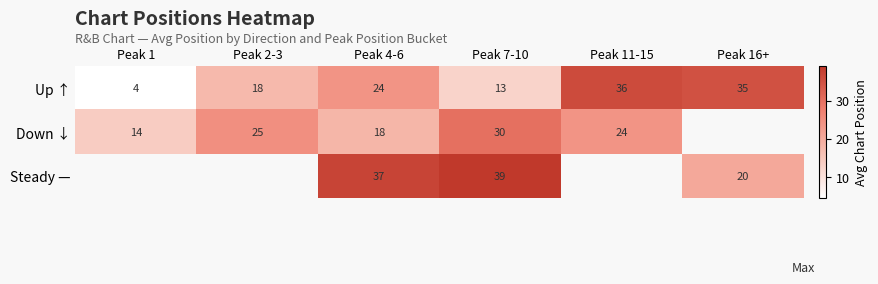

Which label corresponds to the smallest value in the chart?

Peak 1